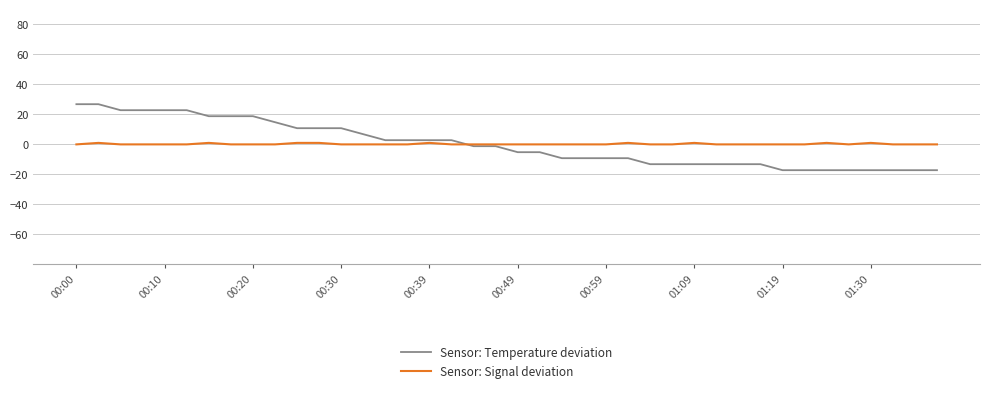

List the series in order of their peak value, lowest first.

Sensor: Signal deviation, Sensor: Temperature deviation